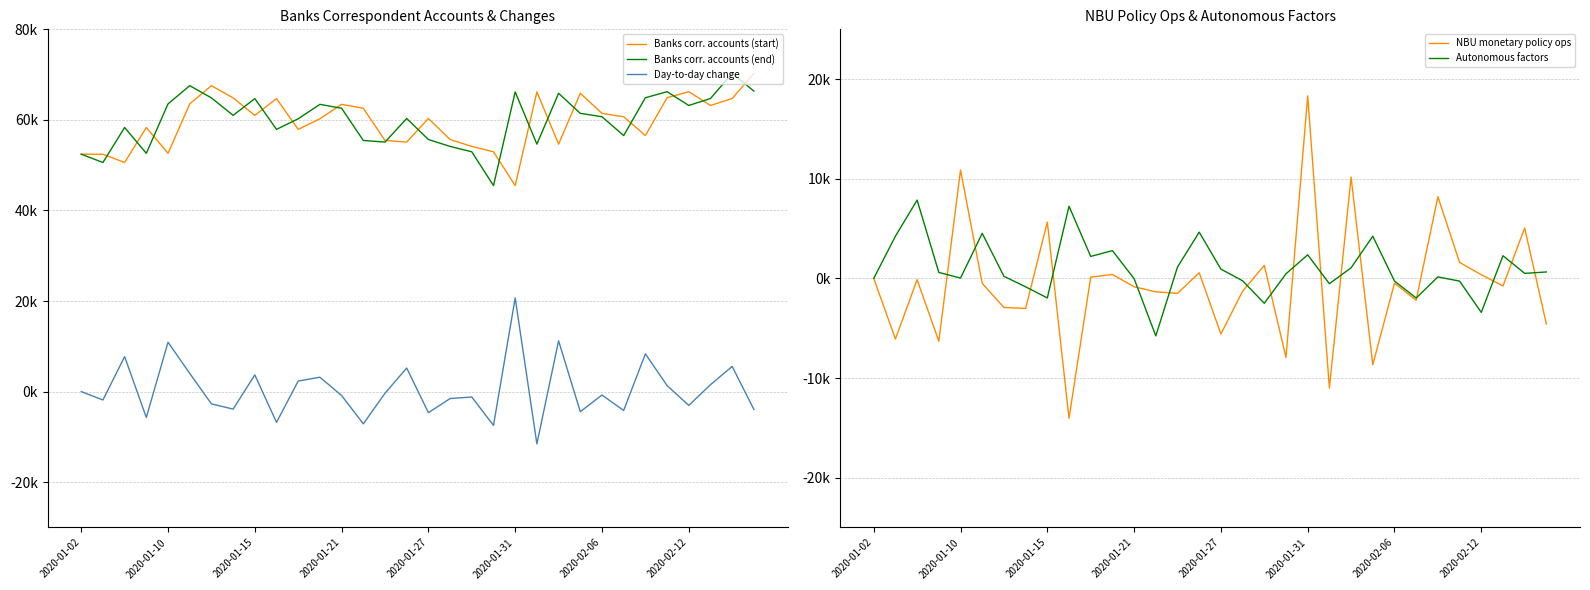

What position from the right is 25?

7